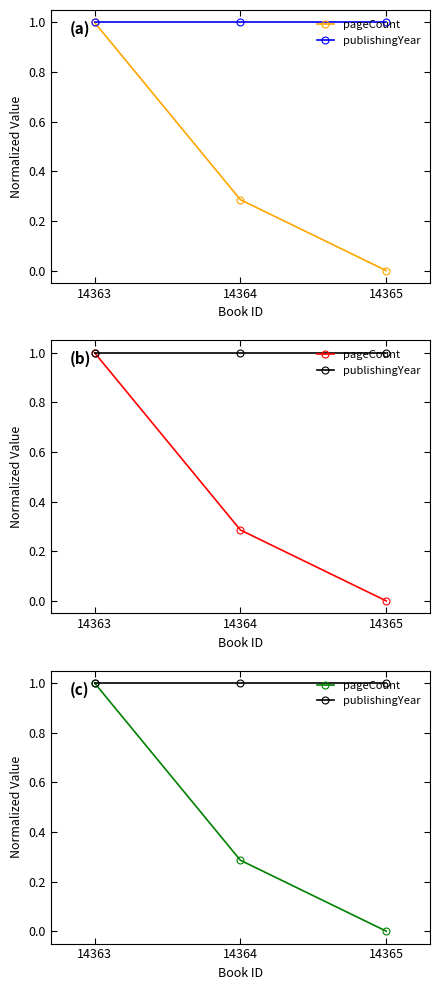

At how many categories does at least one series exceed 0?

3